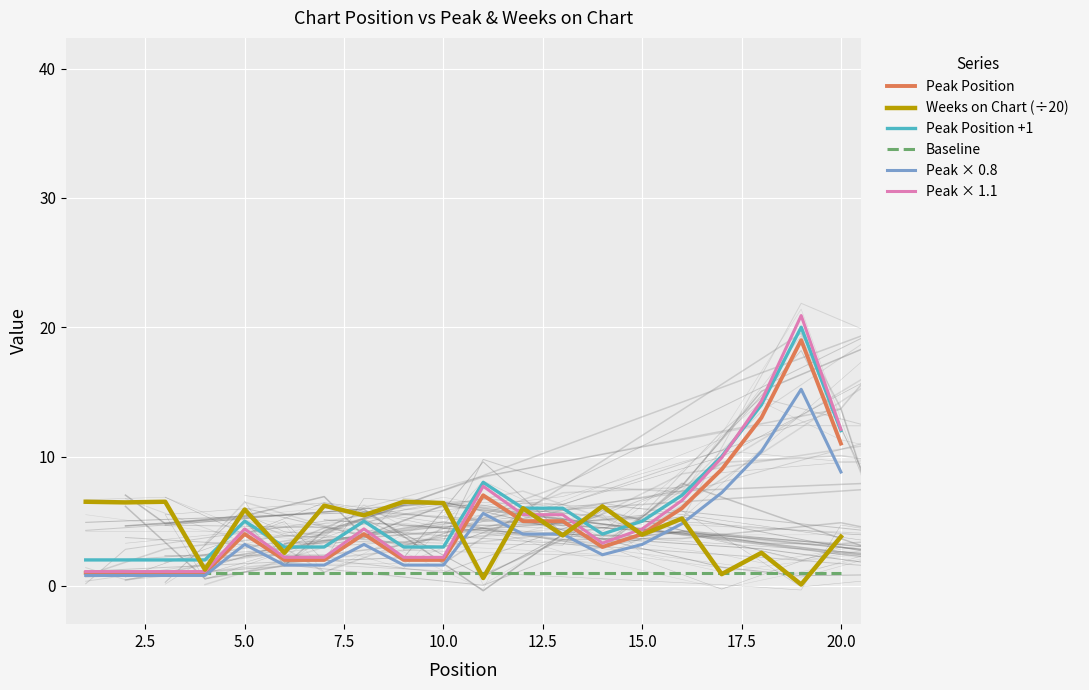

What are all the series names shown in the legend?

Peak Position, Weeks on Chart (÷20), Peak Position +1, Baseline, Peak × 0.8, Peak × 1.1